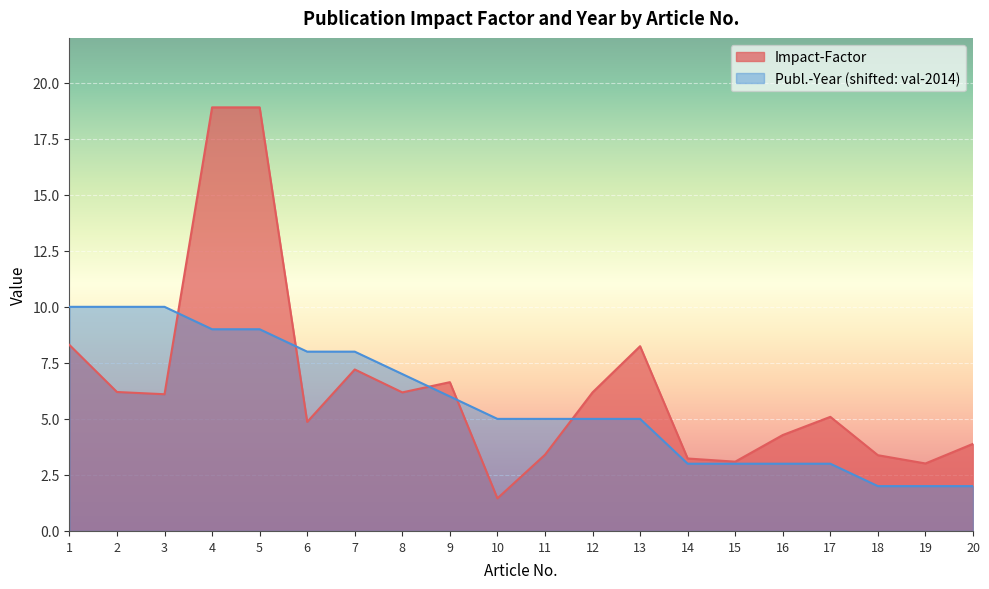

How many interior local valleys does the Impact-Factor series have?

6